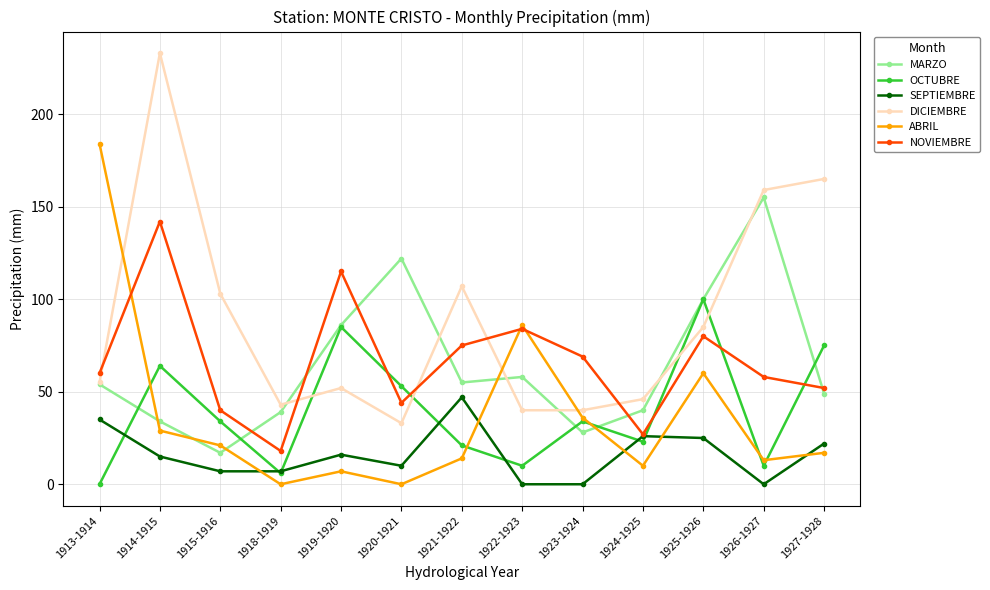

At which category is the sum across all series the highest?

1914-1915